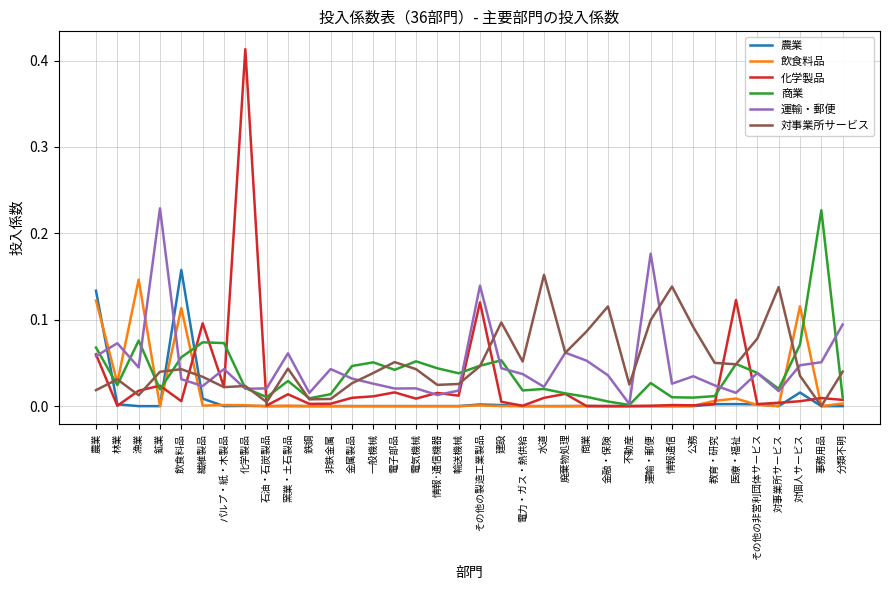

Is the value of 化学製品 at 建設 greater than the value of 運輸・郵便 at 金融・保険?

No